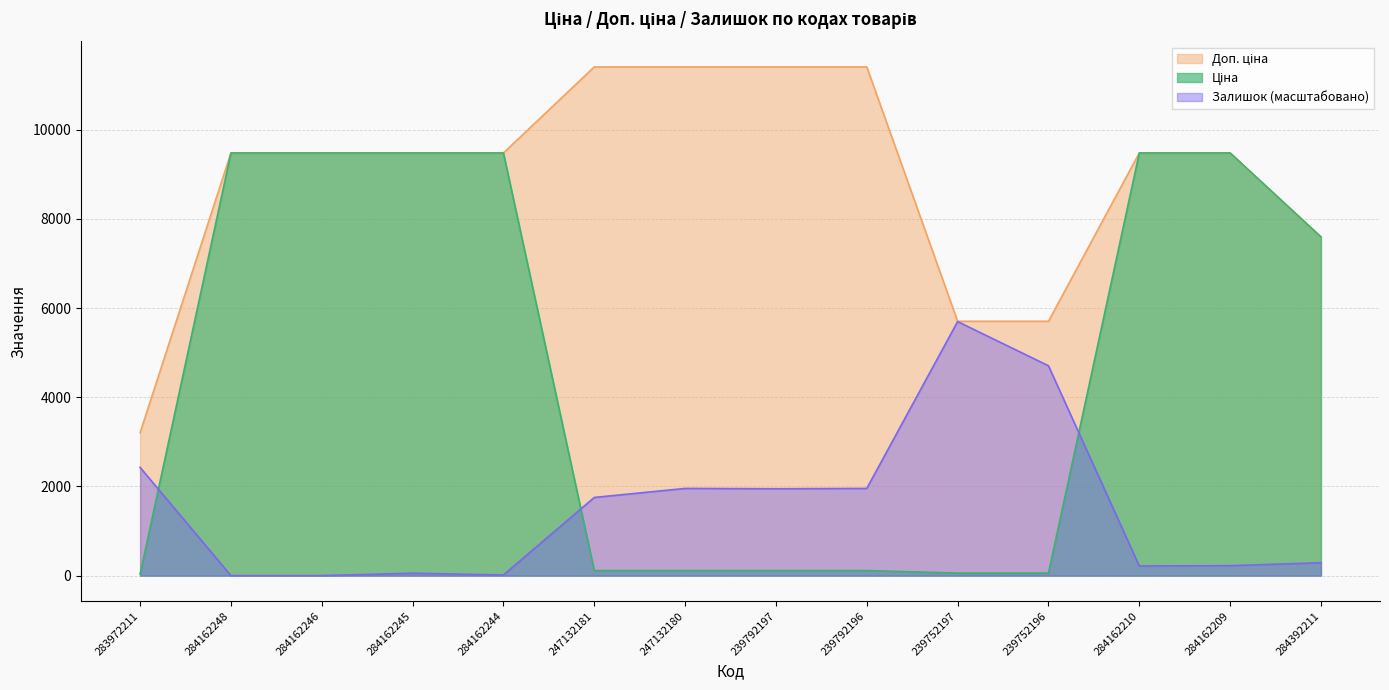

True or false: Ціна has more than 2 interior local peaks.

False